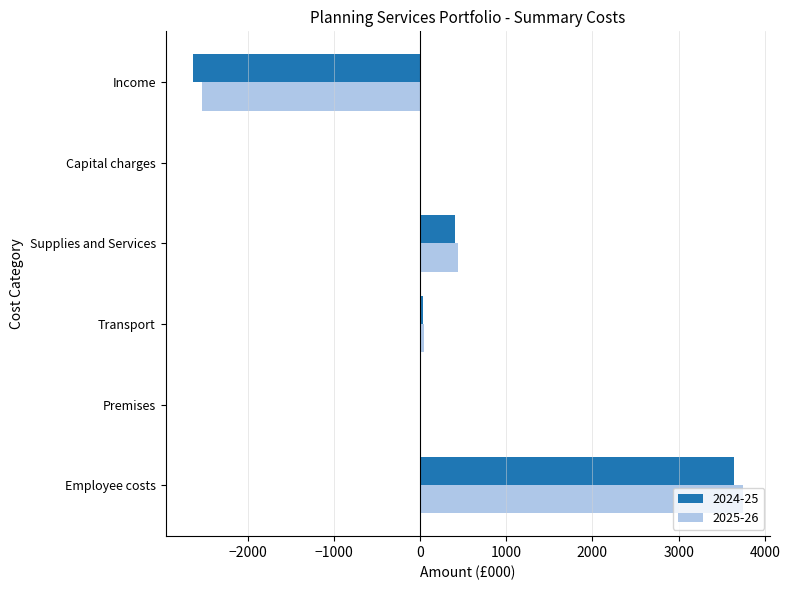

At which label does 2025-26 reach its peak?

Employee costs